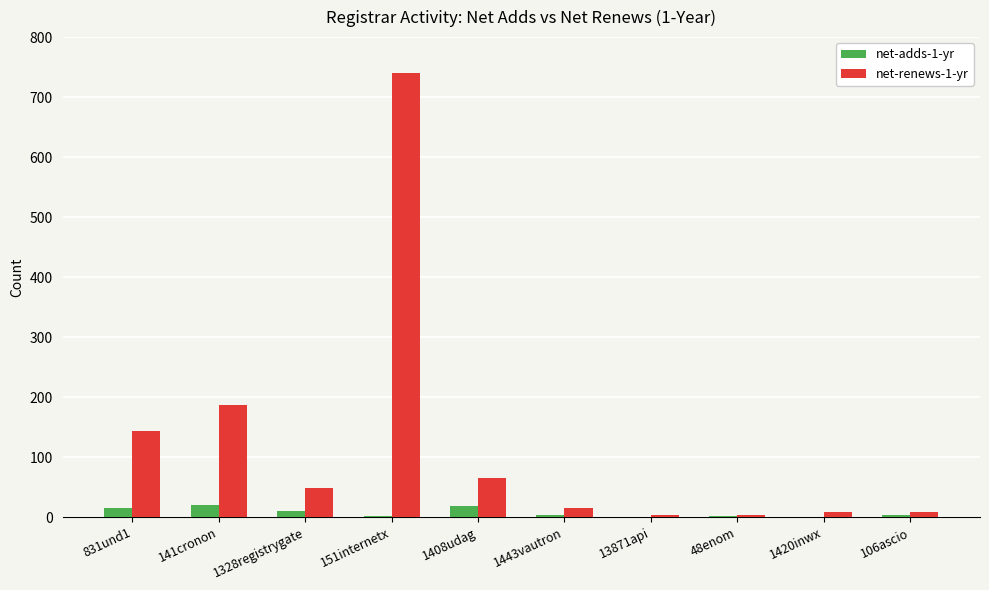

How many distinct data groups are displayed?

2